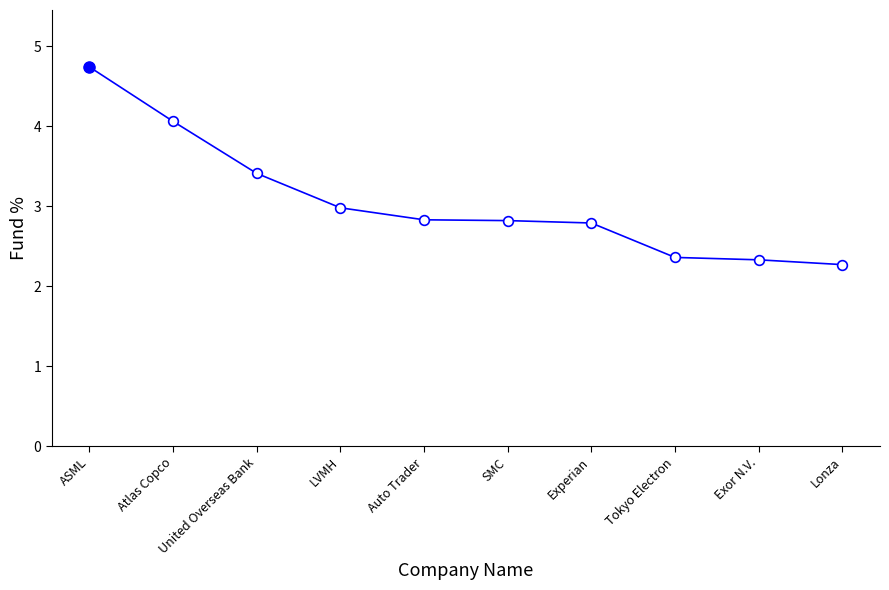

Read the value at Lonza.

2.3